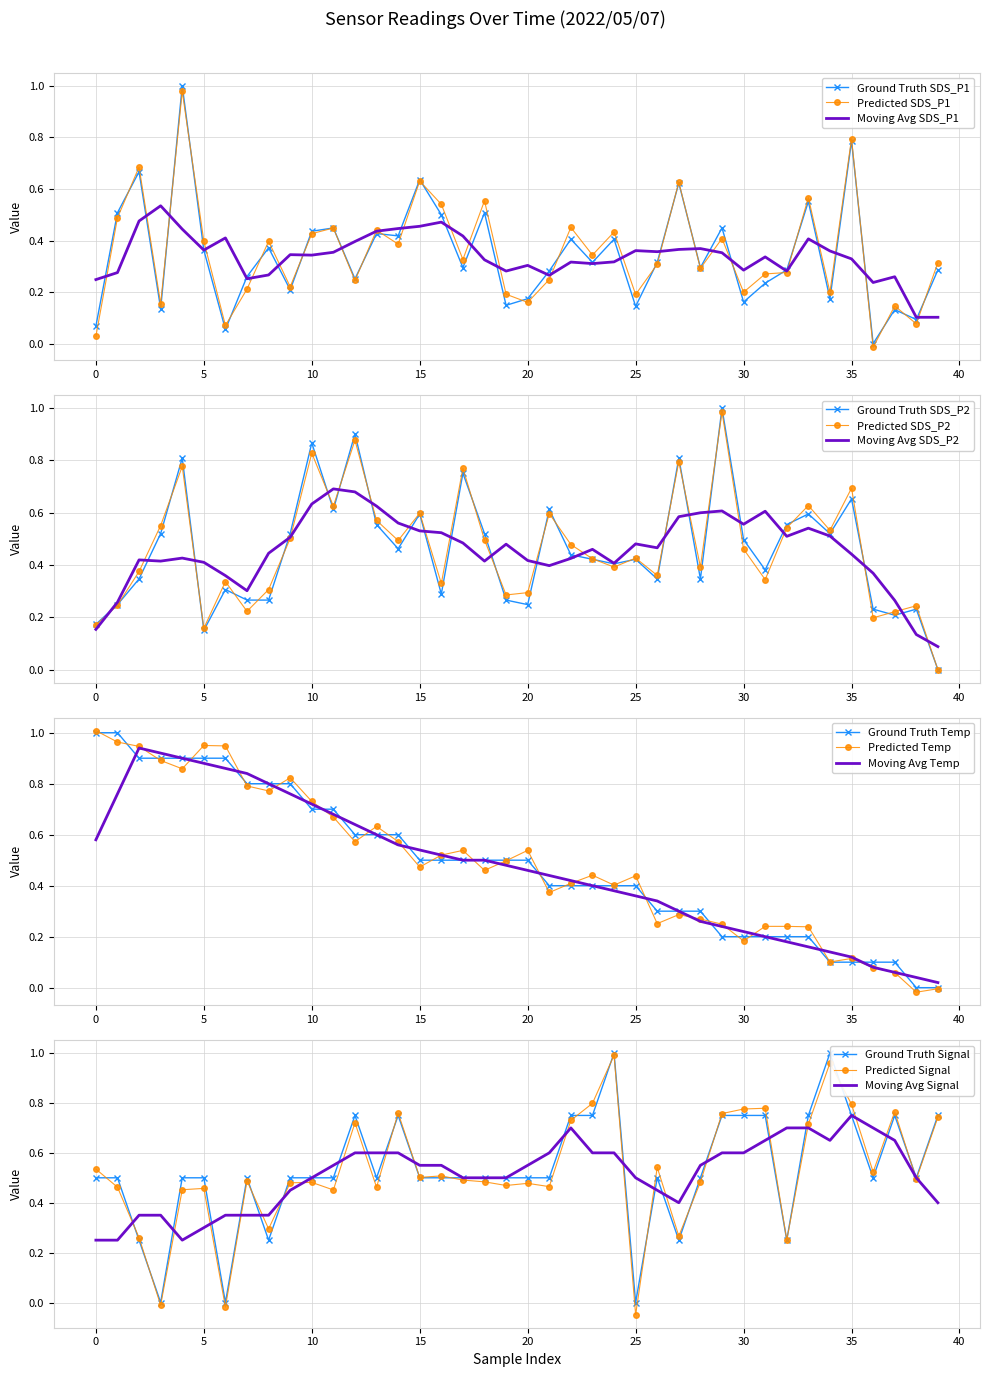

What is the highest value of the SDS_P2 series?

1.0